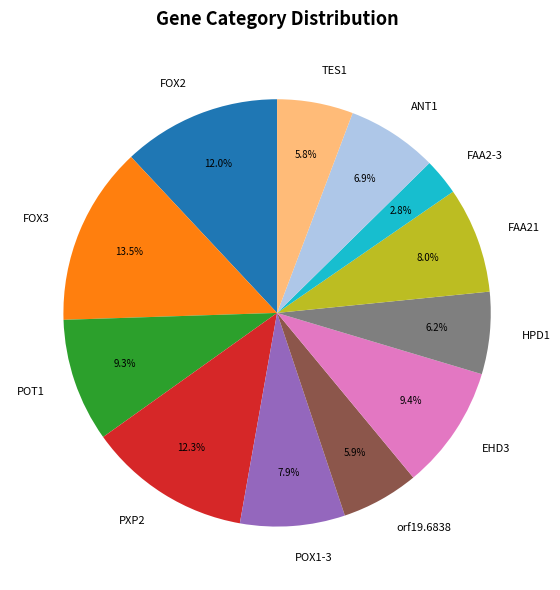

To the nearest percent, what is the combined percentage of EHD3 and PXP2?

22%